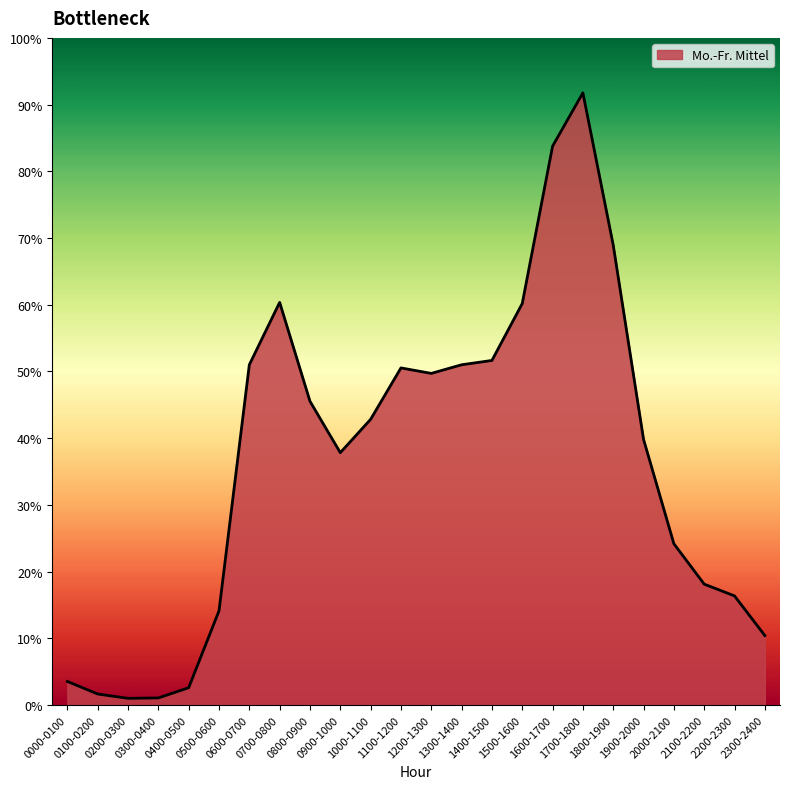

Does the chart have visible grid lines?

No